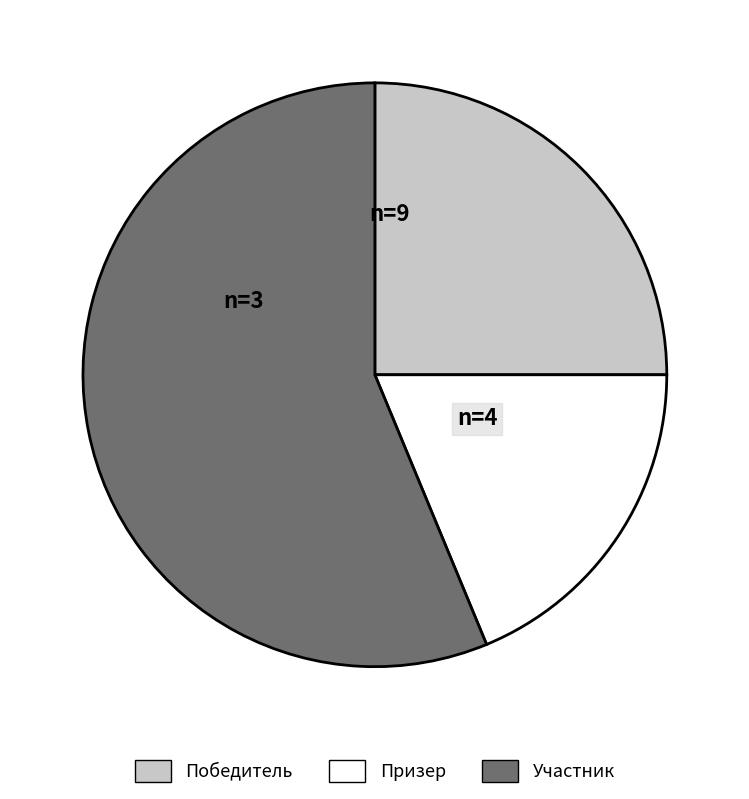

Is it true that Победитель is 25% of the pie?

True